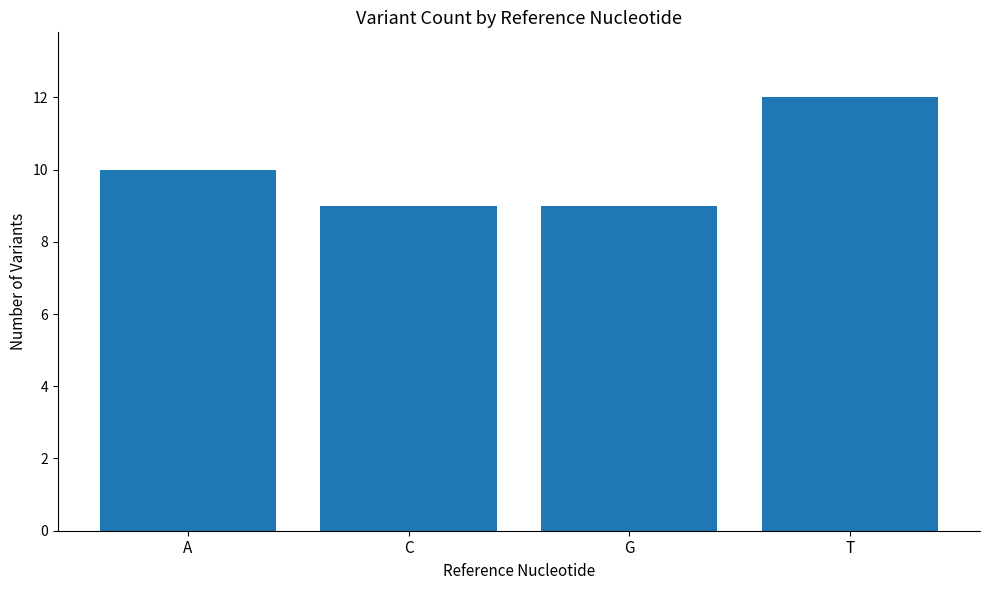

Read the value at T.

12